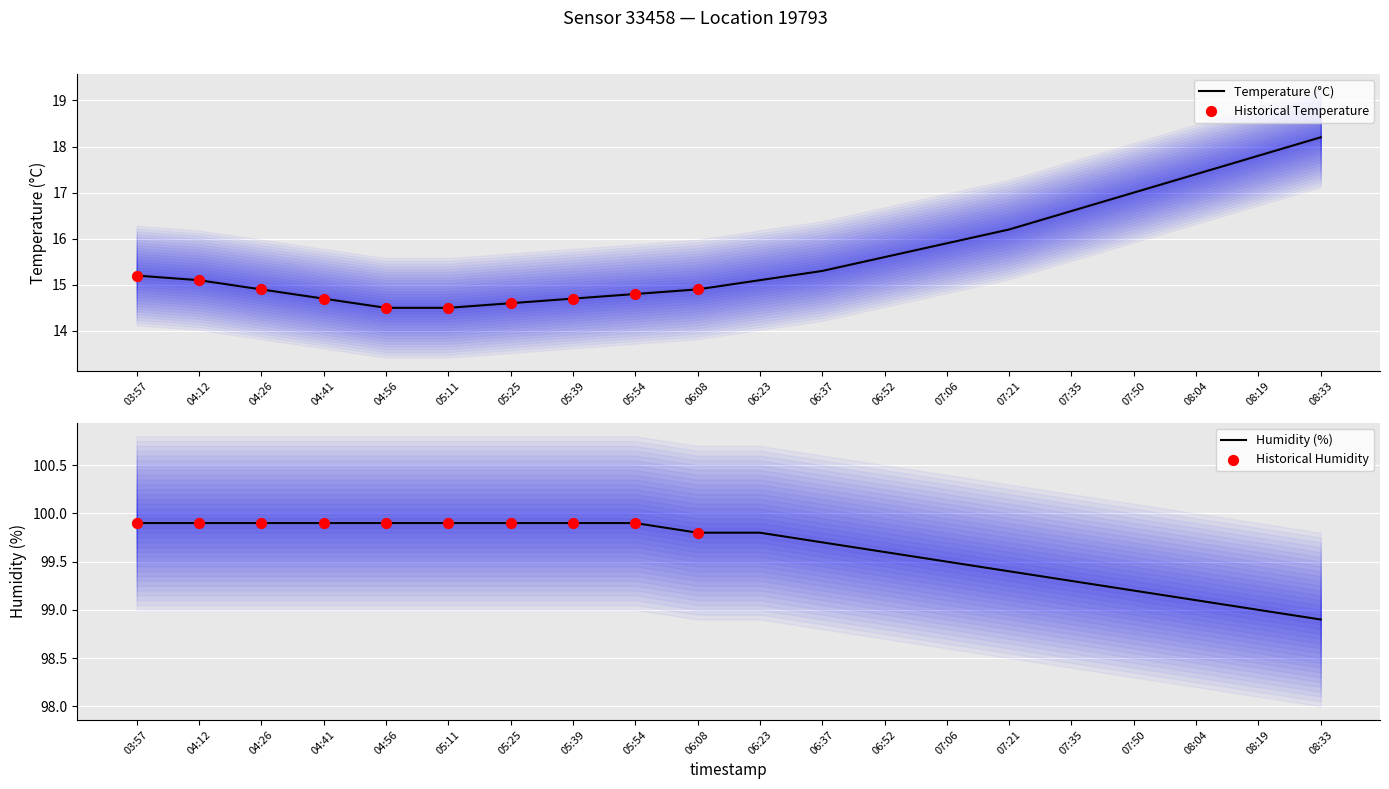

At which category is the sum across all series the highest?

08:33